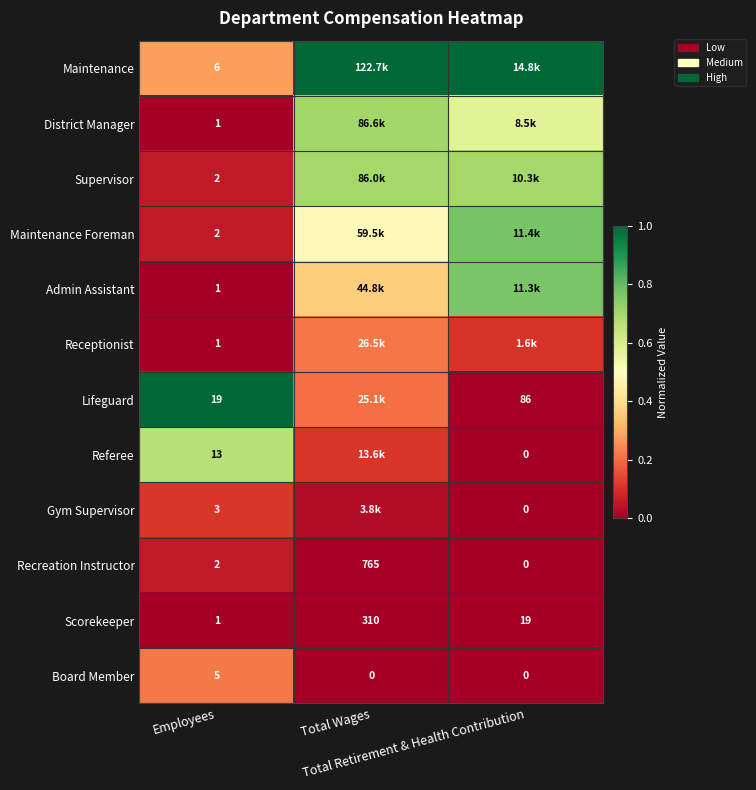

What is the sum of the District Manager values at Total Wages and Total Retirement & Health Contribution?

1.3